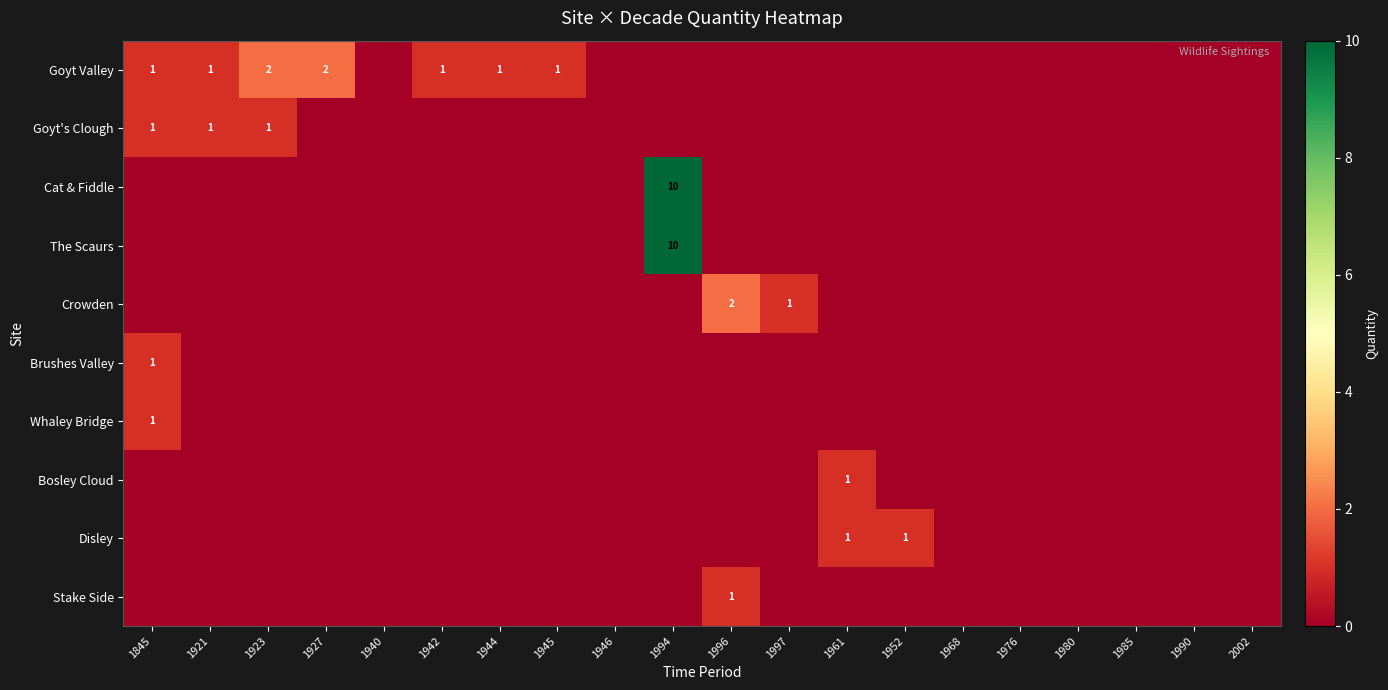

True or false: Crowden has a value of 3 at 1996.

False